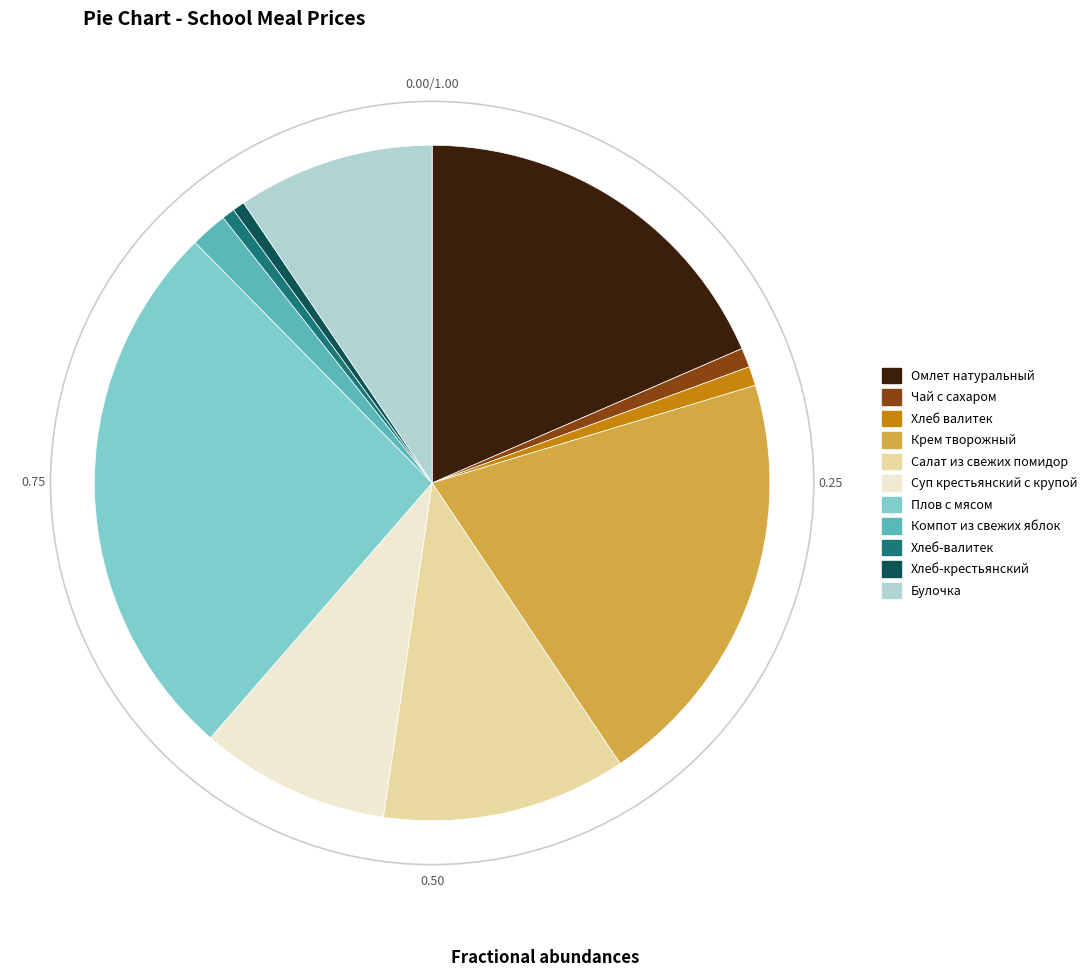

What is the ratio of the value at Крем творожный to the value at Чай с сахаром?

21.9